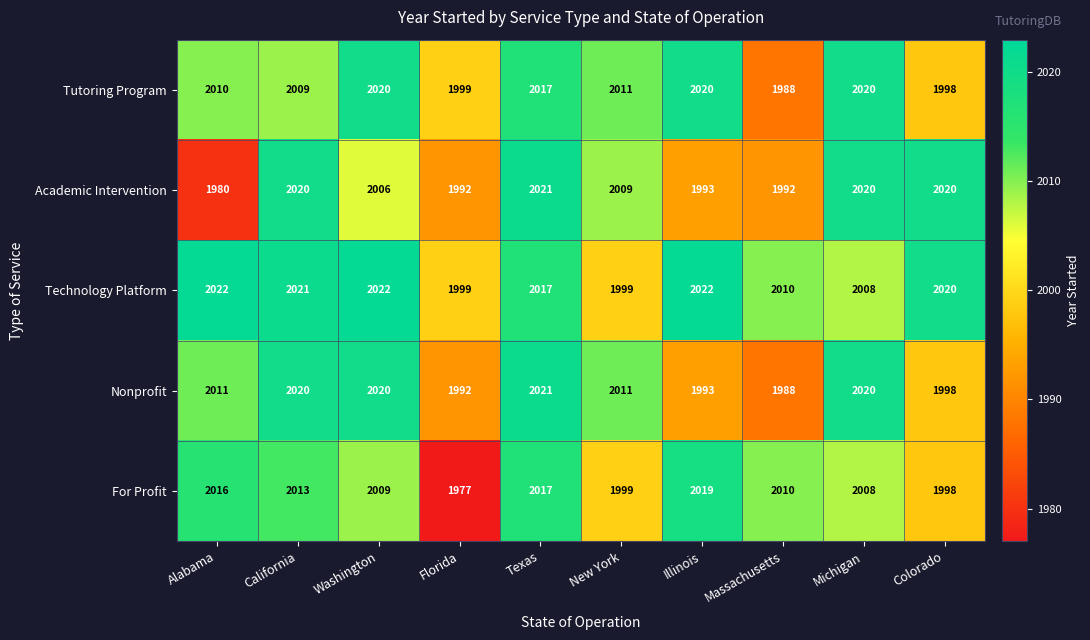

What is the lowest value of the Tutoring Program series?

1988